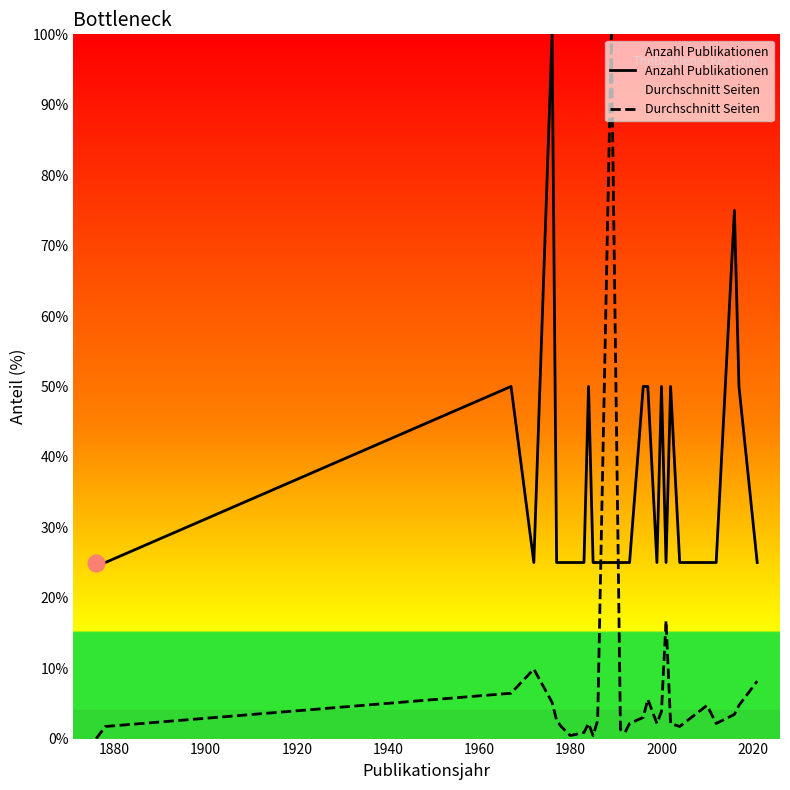

Does the chart have visible grid lines?

No